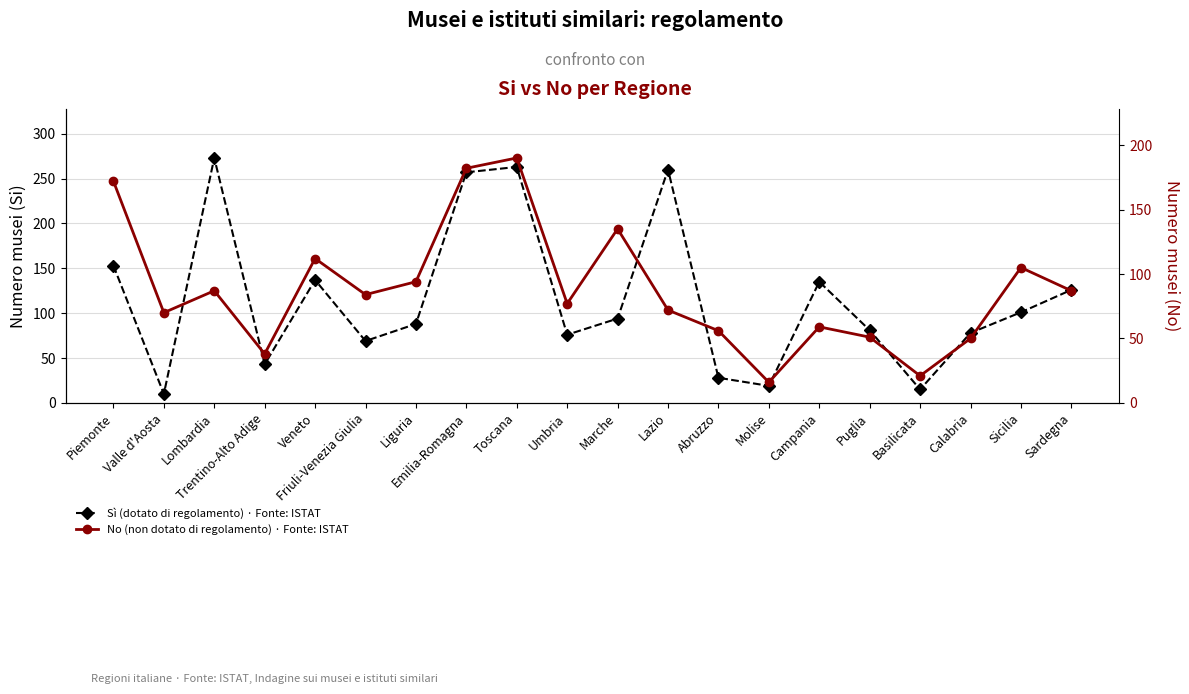

What is the value of the No (non dotato di regolamento) · Fonte: ISTAT point at the 15th from the left?

59